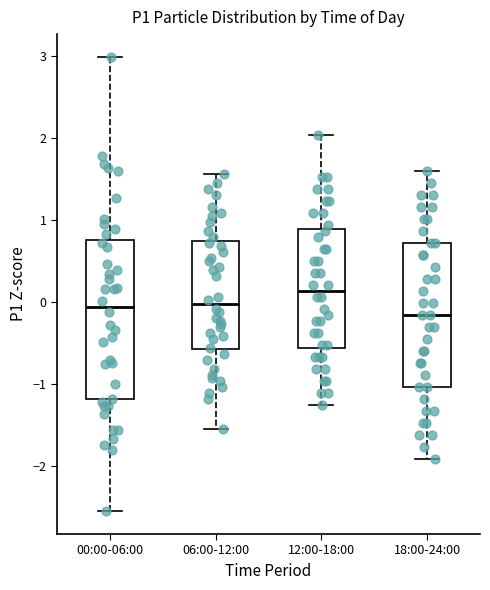

Where does the median line of the box for 00:00-06:00 sit on the y-axis? The values are not printed on the chart, so give them approximately, as read against the axis.

-0.1